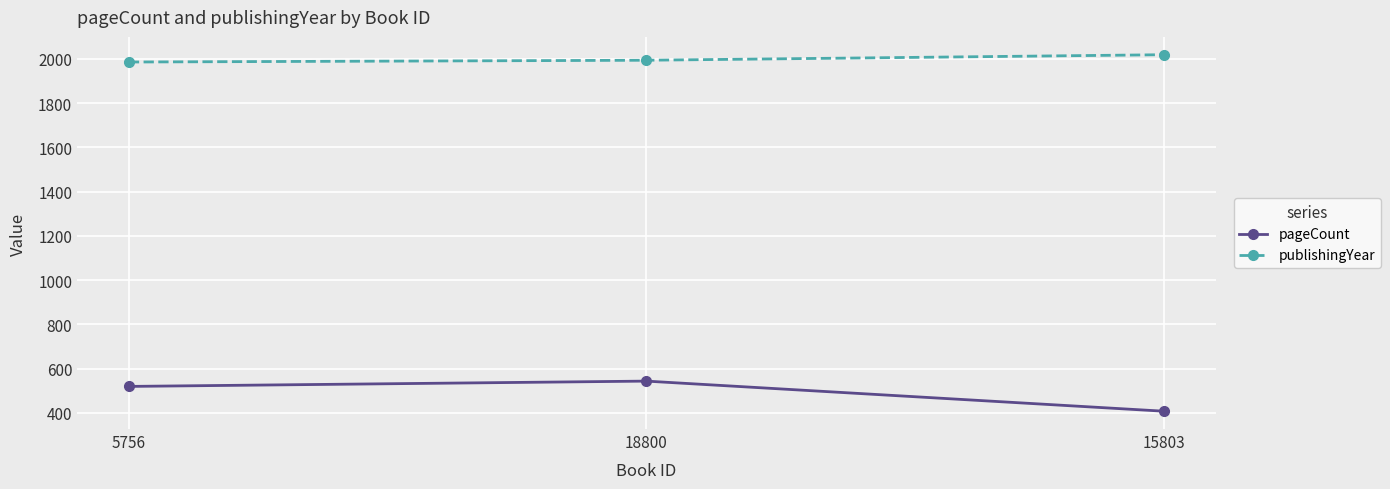

Where is pageCount nearest to the value 476?

5756